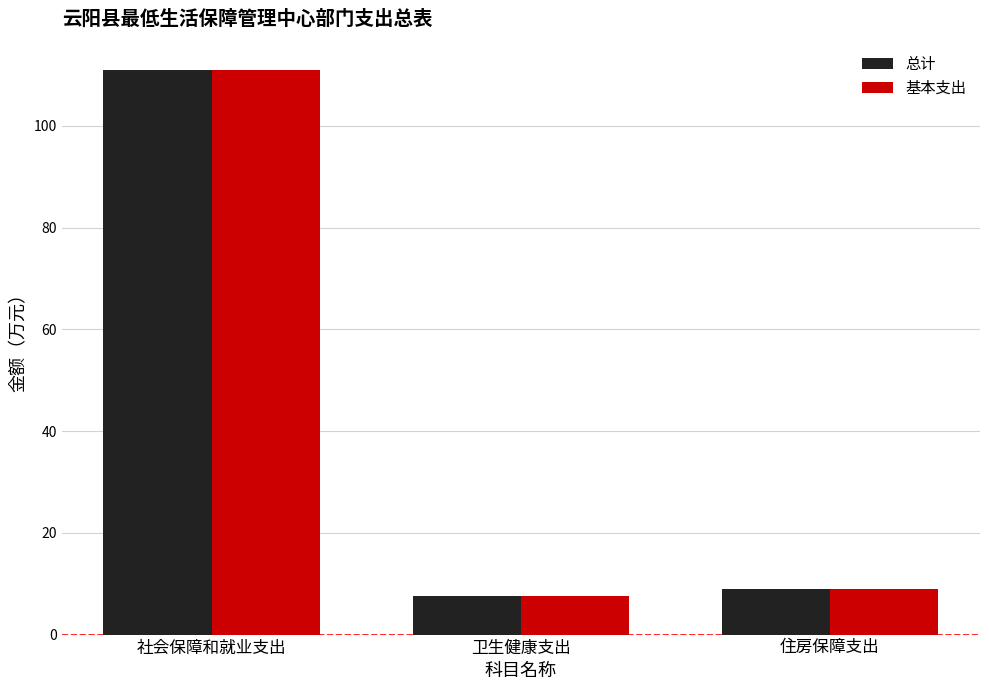

How many groups of bars are there?

3